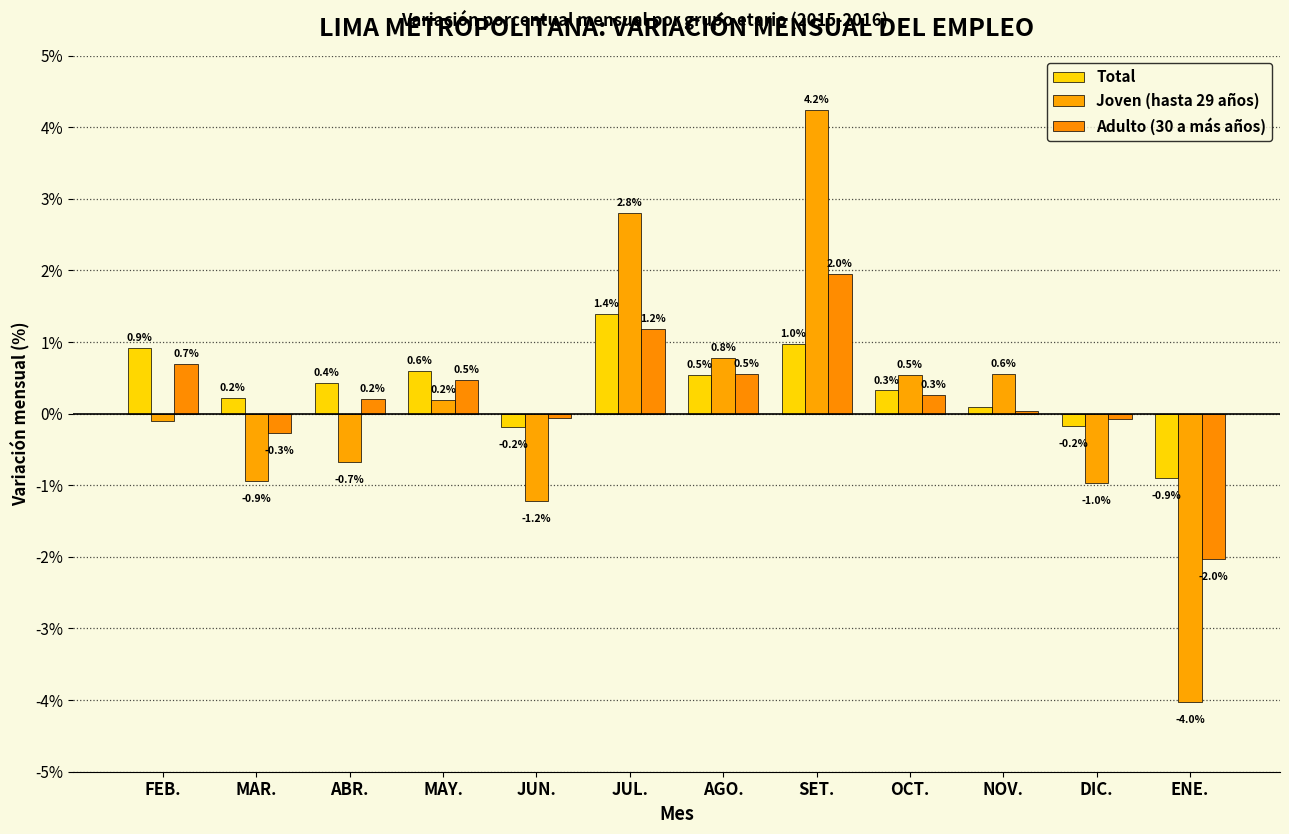

Which category has the highest value in the Total series?

JUL.